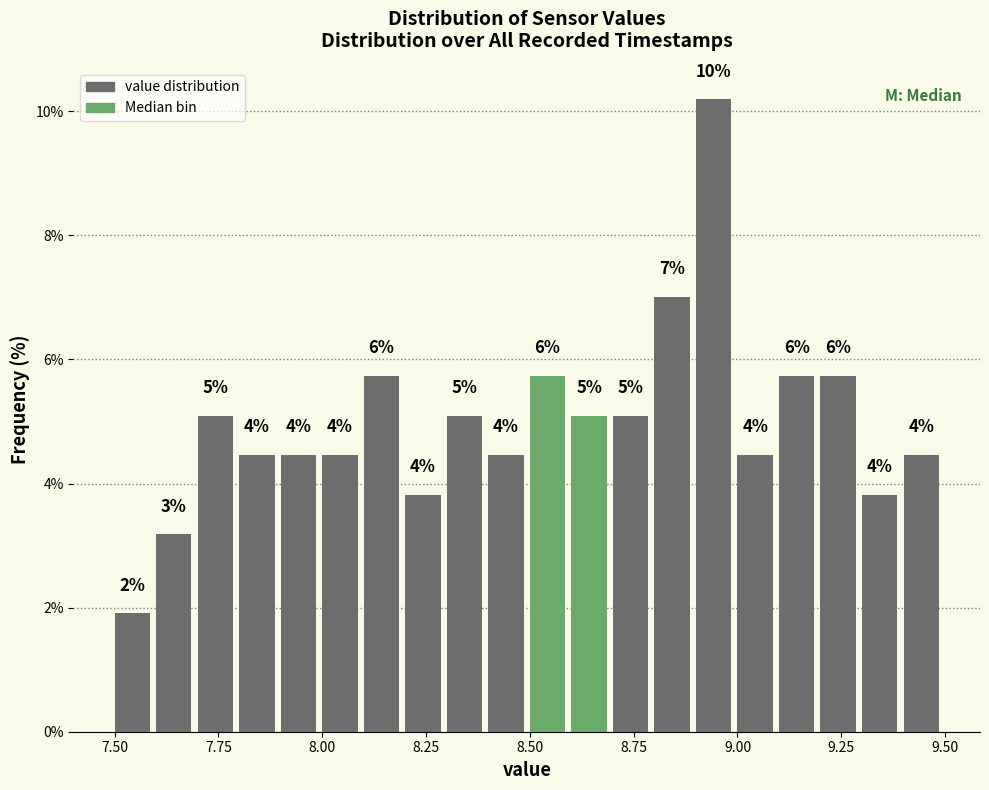

Read against the x-axis, roughly where is the centre of the tallest bar?

8.95